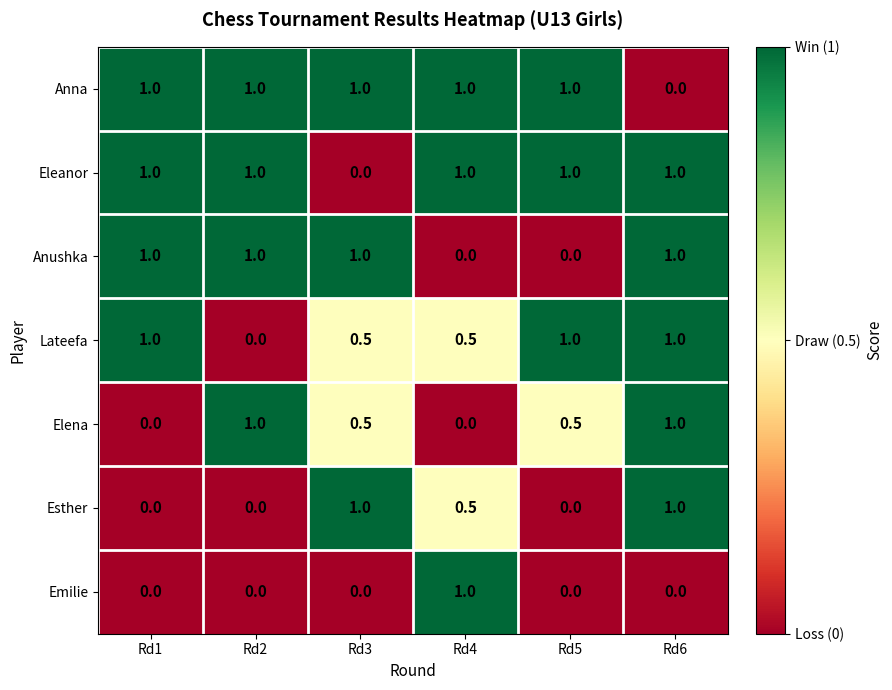

At which label does Anna reach its minimum?

Rd6